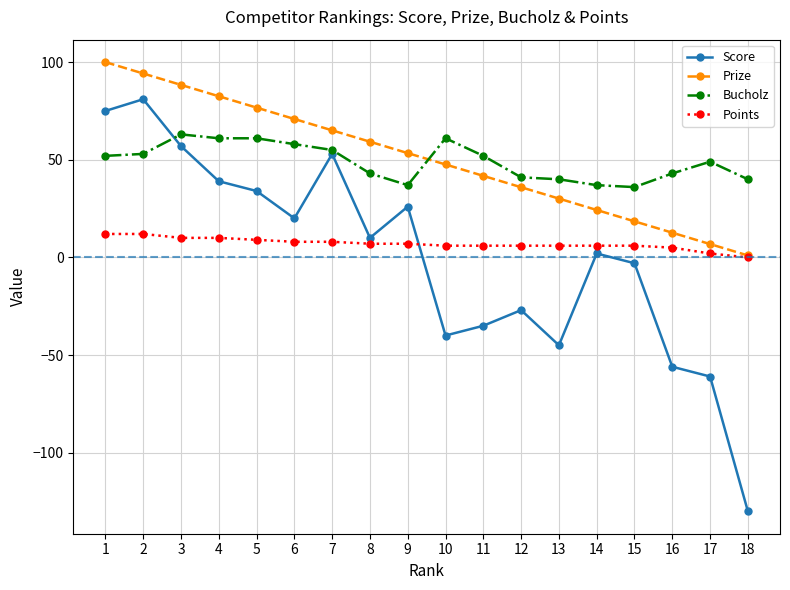

True or false: Prize has more than 0 points higher than both neighbors.

False